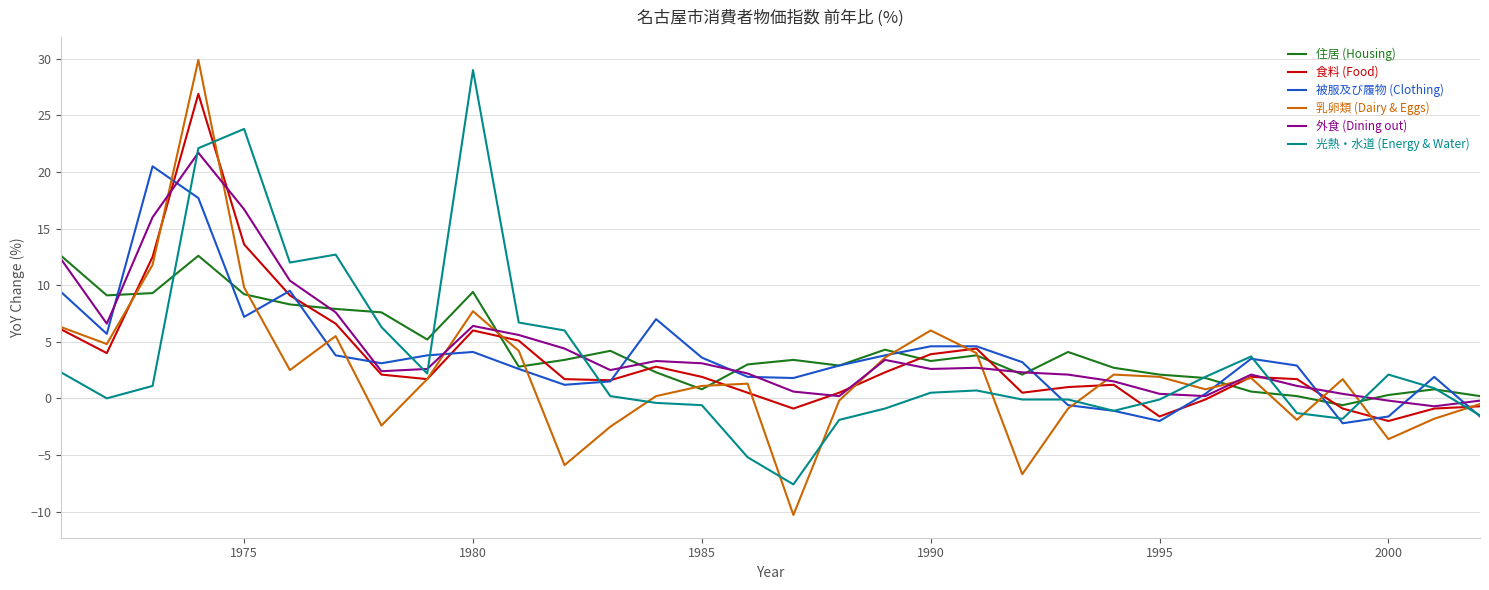

What is the highest value of the 光熱・水道 (Energy & Water) series?

29.0